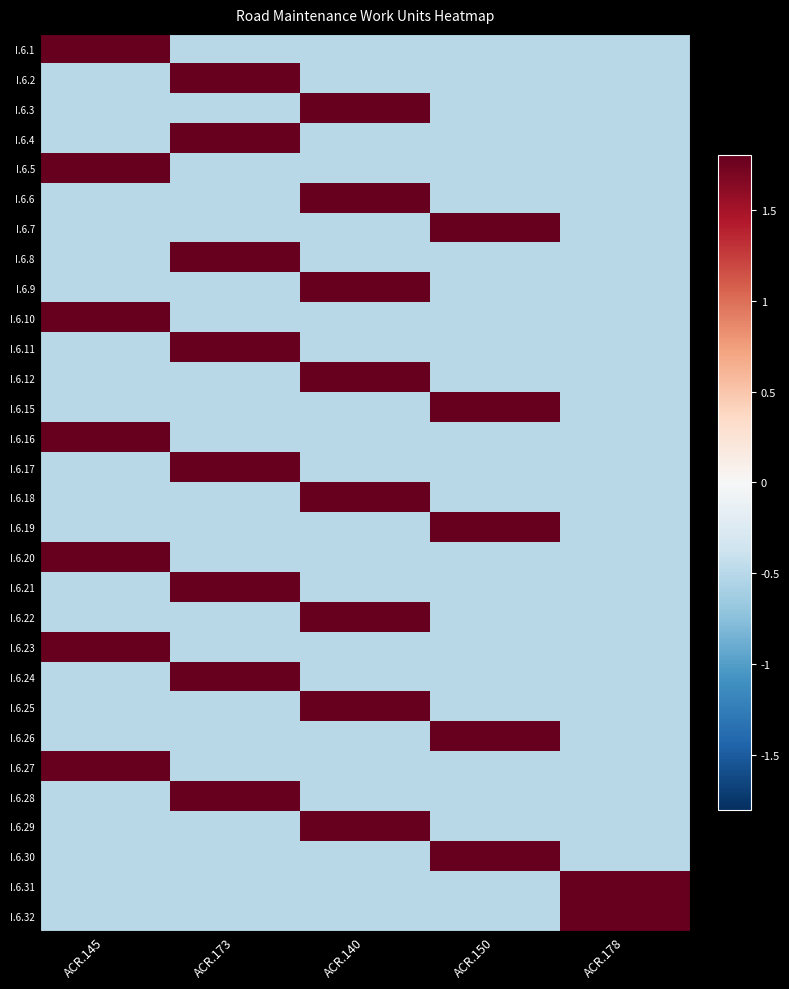

Which category has the lowest value across all series?

ACR.173